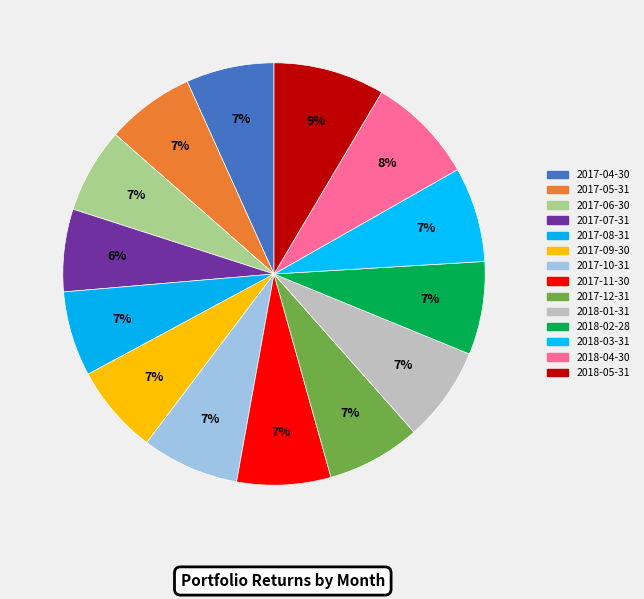

What percentage is the 2017-11-30 slice, to the nearest percent?

7%